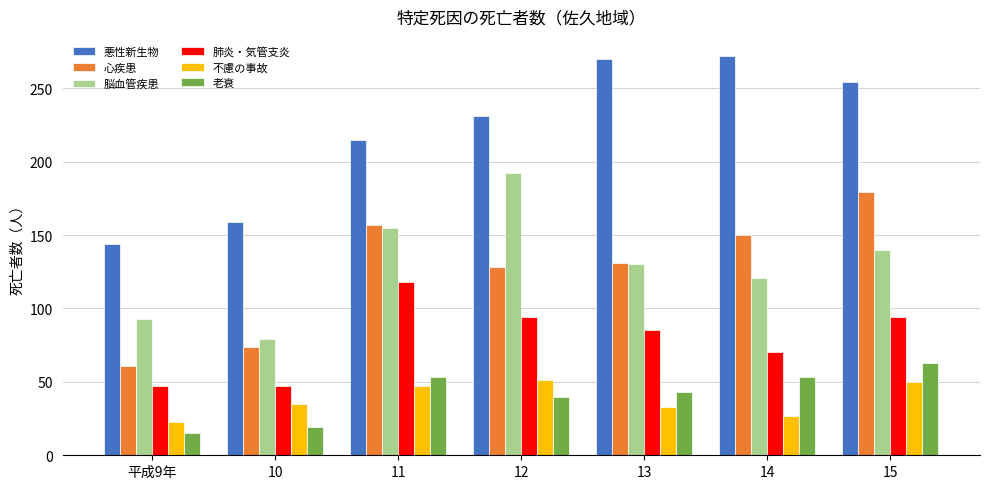

Which series changed the most between 11 and 13?

悪性新生物